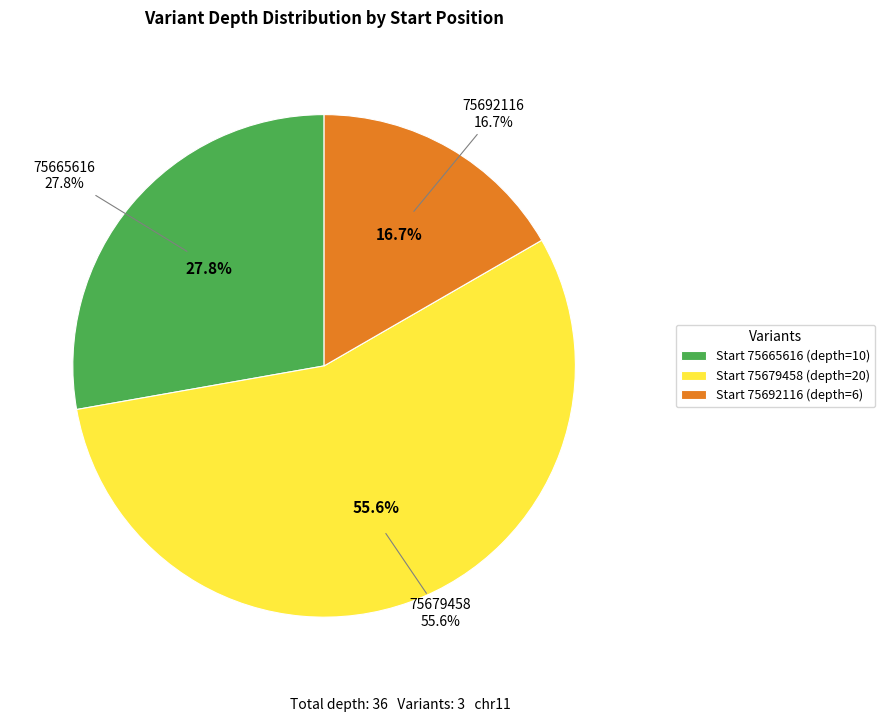

To the nearest percent, what portion does 75679458 represent?

56%